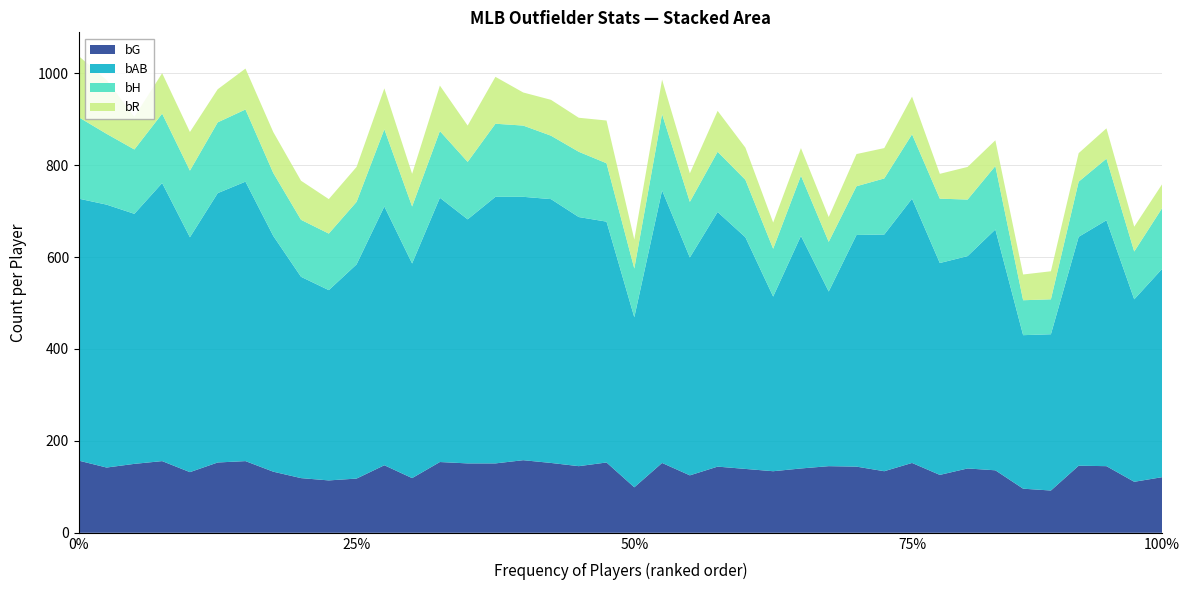

Reading left to right, extract all data points from this chart.

bG: 157	142	150	156	132	153	156	133	119	114	118	147	119	154	151	151	158	152	145	153	99	152	125	144	139	134	140	145	144	134	152	126	140	136	96	92	146	145	111	121
bAB: 570	572	544	605	511	586	608	513	438	414	466	563	467	575	531	580	573	574	542	524	370	593	474	554	504	380	506	380	504	515	575	461	462	524	334	340	498	535	397	453
bH: 177	154	140	151	145	154	157	137	124	123	136	168	124	145	125	159	155	138	142	127	106	166	121	131	125	104	131	108	106	122	140	140	123	138	76	76	120	134	104	132
bR: 133	117	71	88	84	72	89	89	85	75	76	89	71	99	79	102	72	78	74	93	63	75	62	89	70	57	60	54	70	66	82	54	71	56	56	61	62	66	54	52